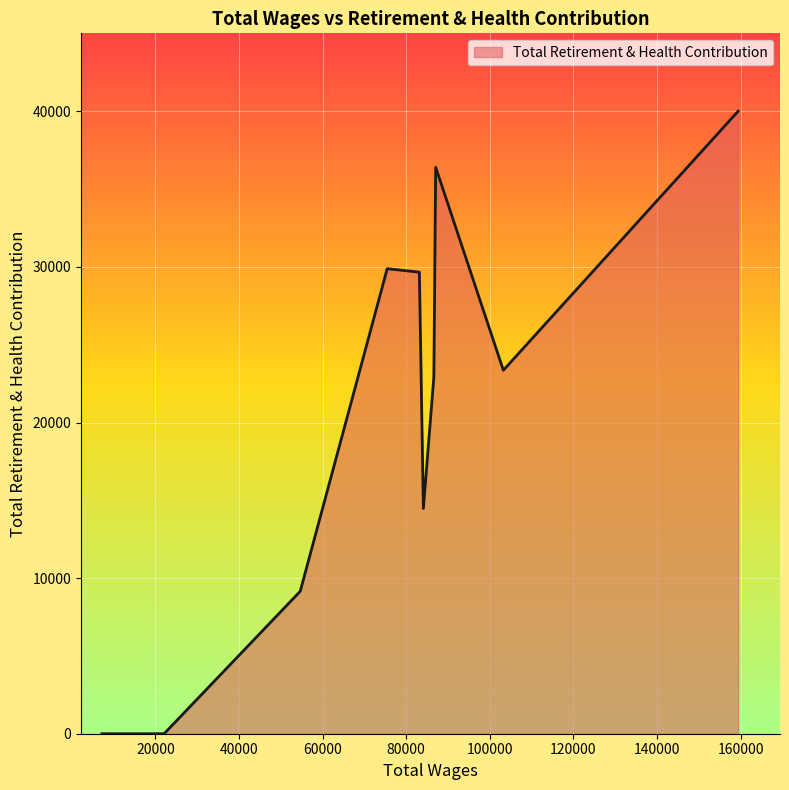

What is the maximum value shown in the chart?

40015